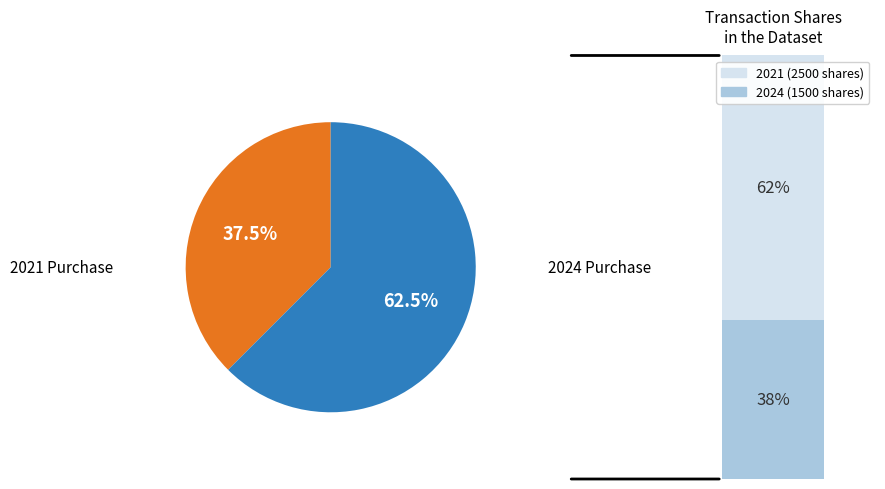

What percentage do 2021-12-02 and 2024-04-17 together represent?

100.0%